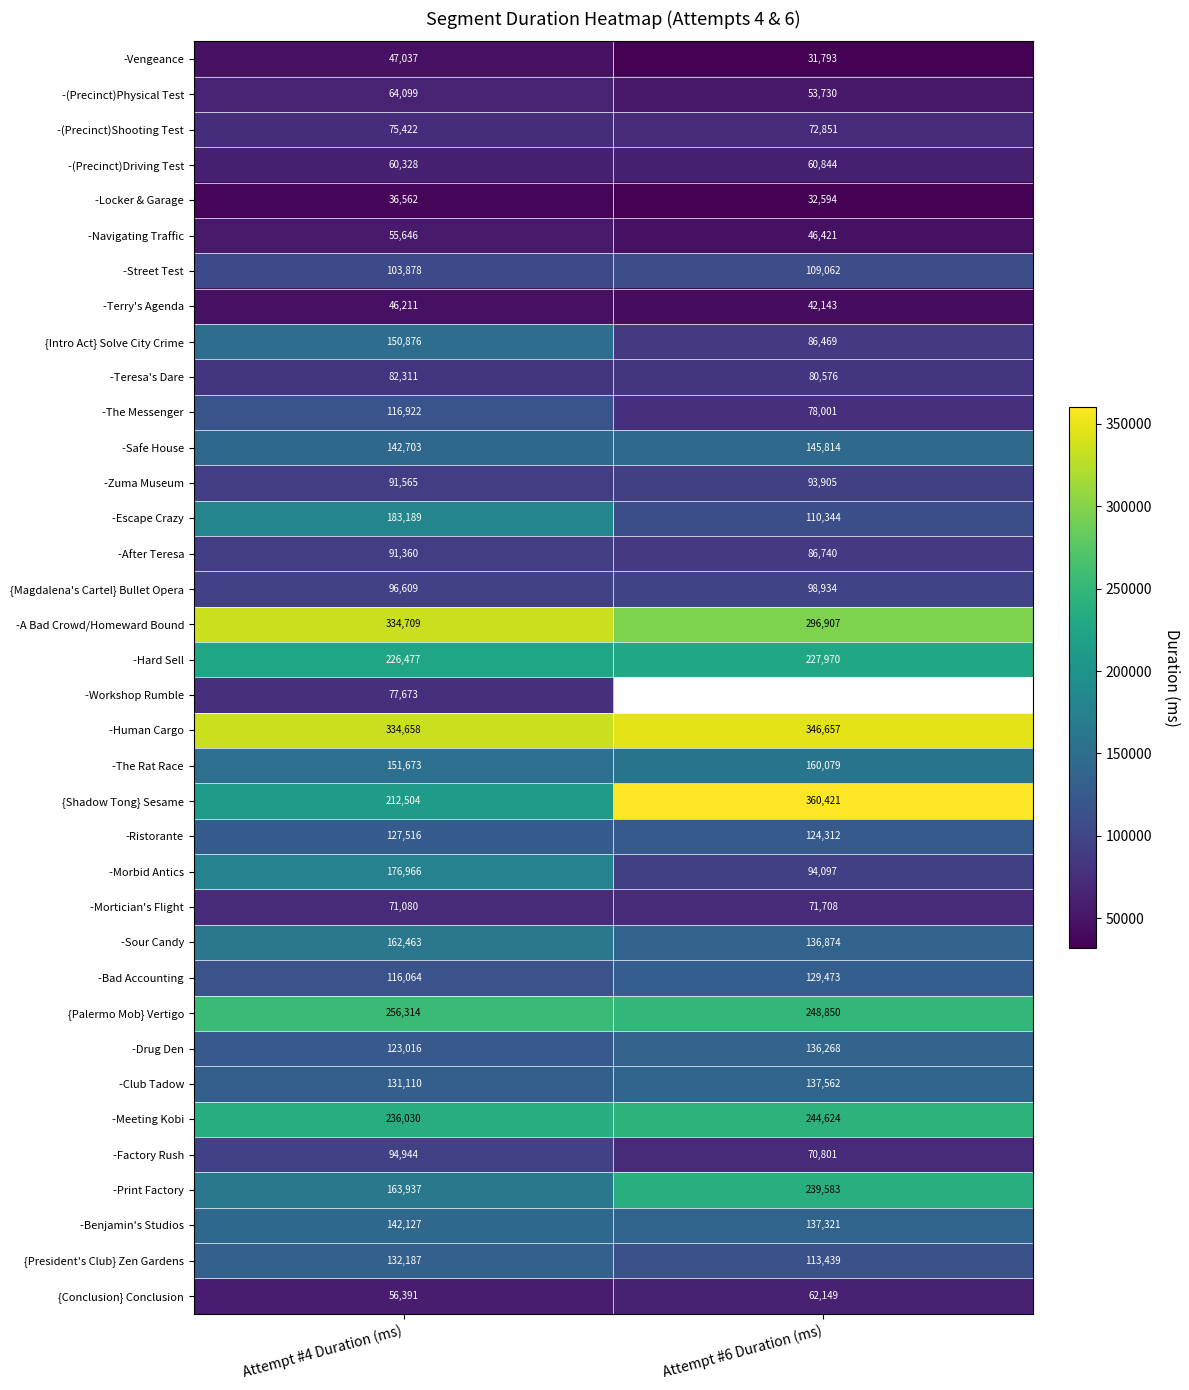

Rank the categories by -The Messenger value from lowest to highest.

Attempt #6 Duration (ms), Attempt #4 Duration (ms)